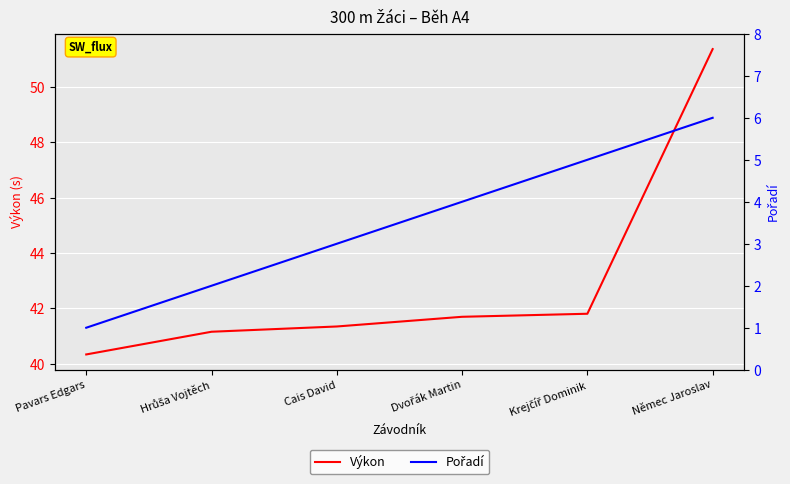

True or false: Pořadí has more than 1 interior local peaks.

False